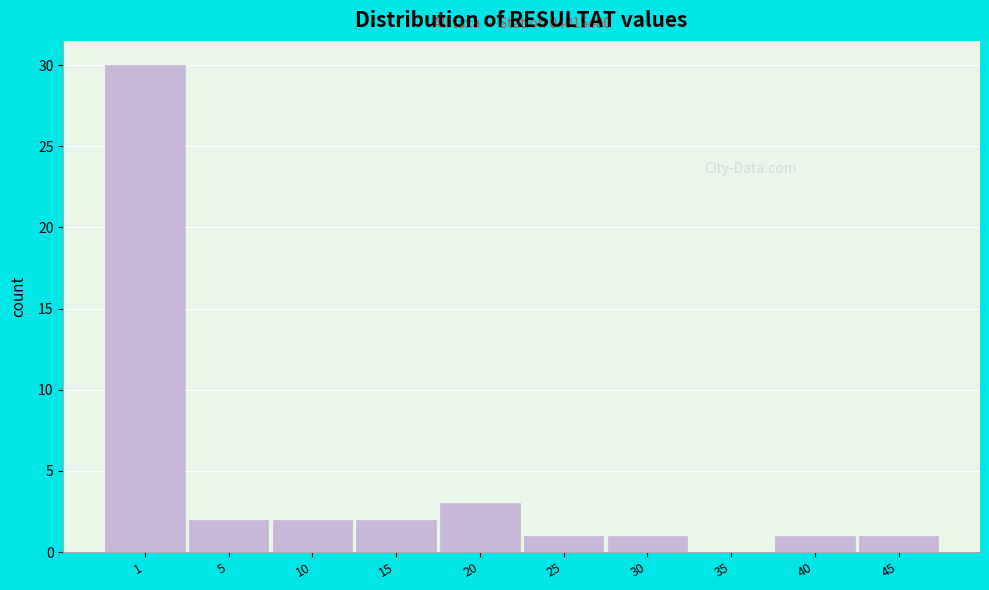

Reading right to left, what are all the values shown in this chart?

45=1	40=1	35=0	30=1	25=1	20=3	15=2	10=2	5=2	1=30